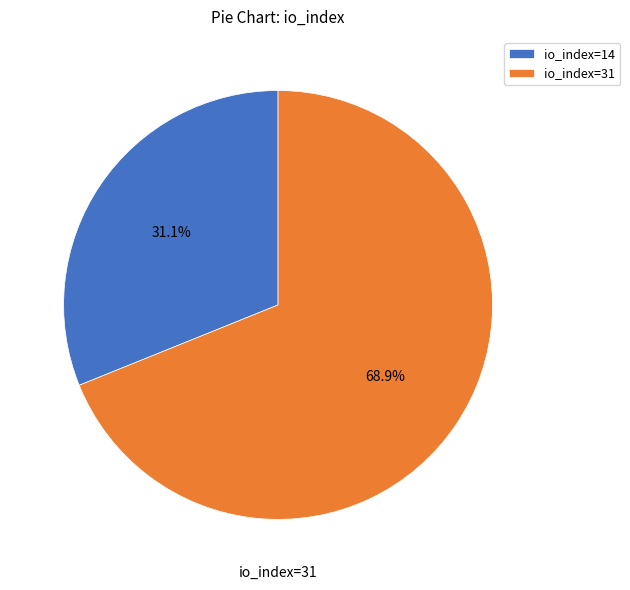

Is there a majority slice in this chart?

Yes